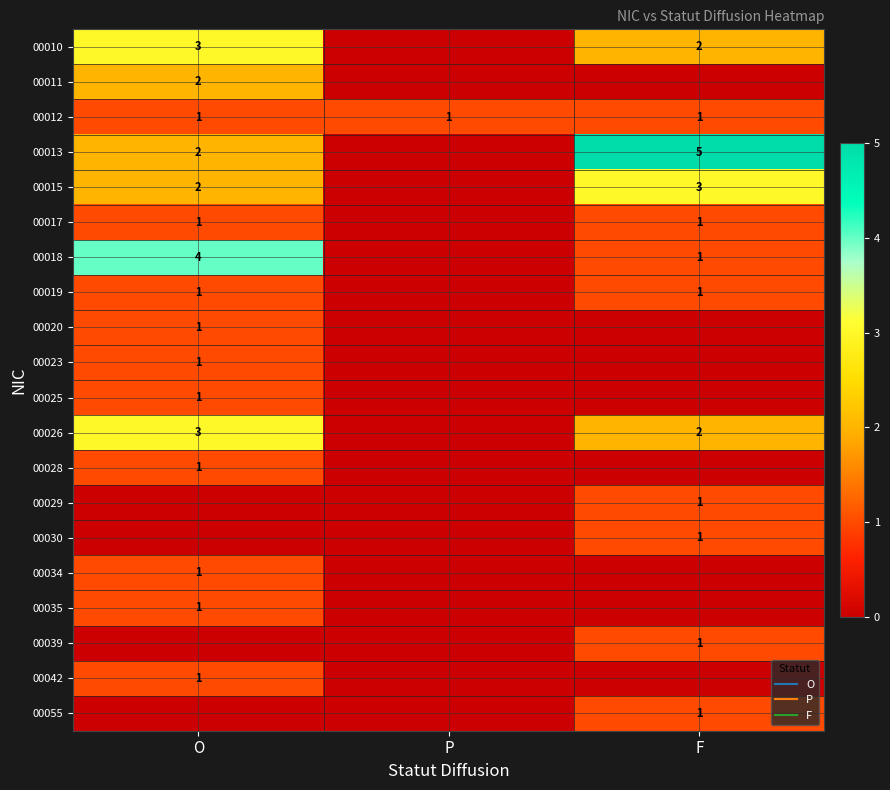

At how many categories does at least one series exceed 1?

2